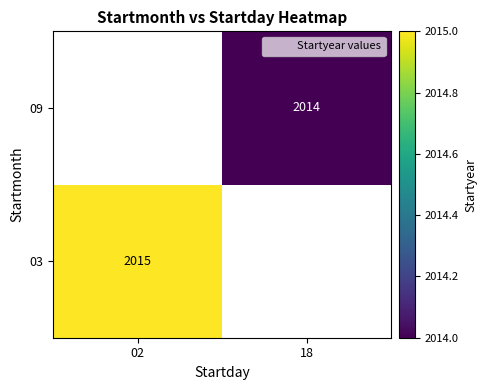

At how many categories does at least one series exceed 235?

2